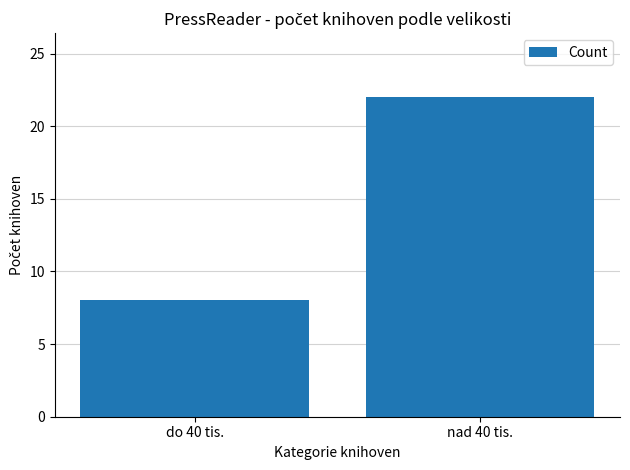

What is the label of the 2nd bar from the right?

do 40 tis.